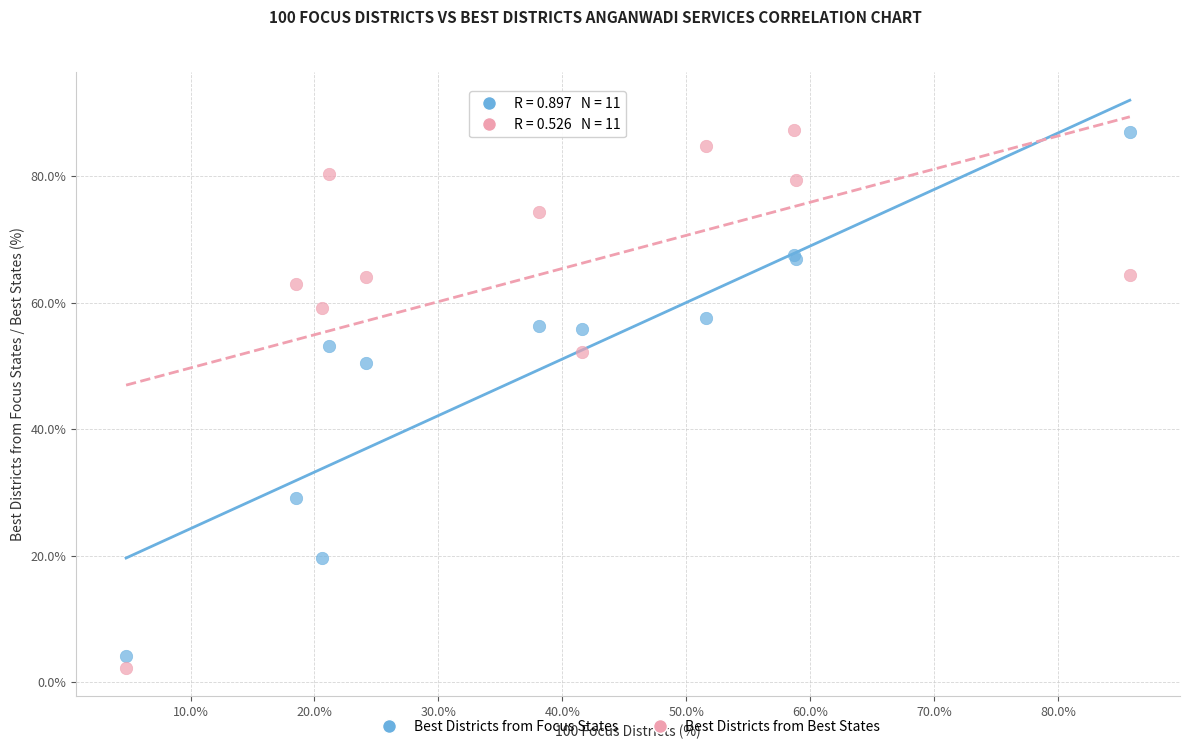

In the Best Districts from Focus States series, what Y value is closest to 45?

50.4